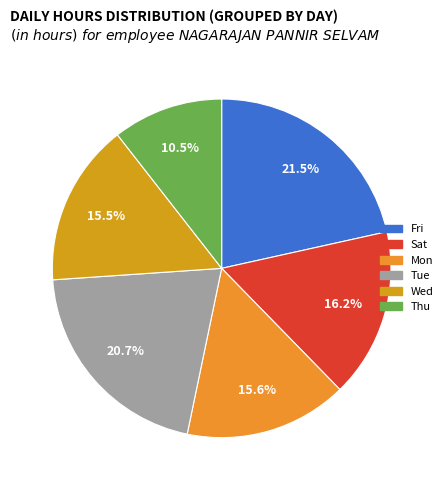

How many segments does this pie chart have?

6